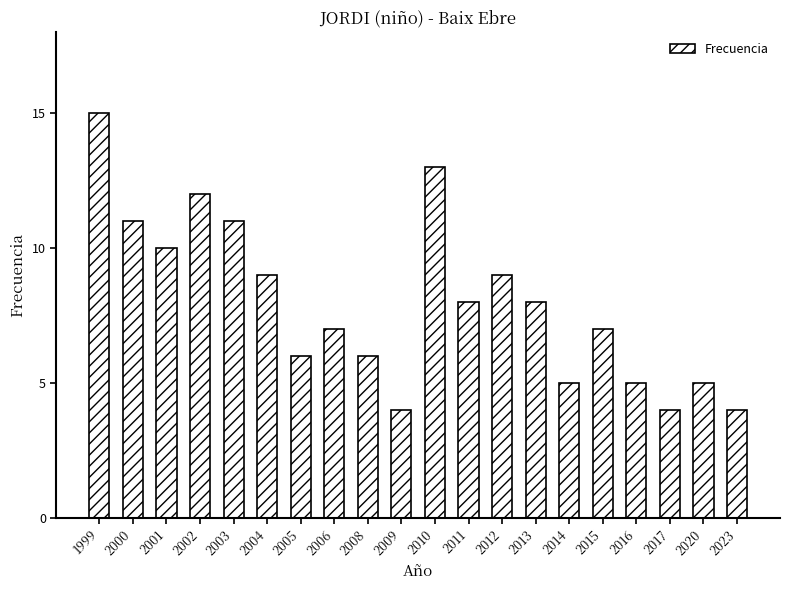

Is it true that the value at 2010 is 22?

False